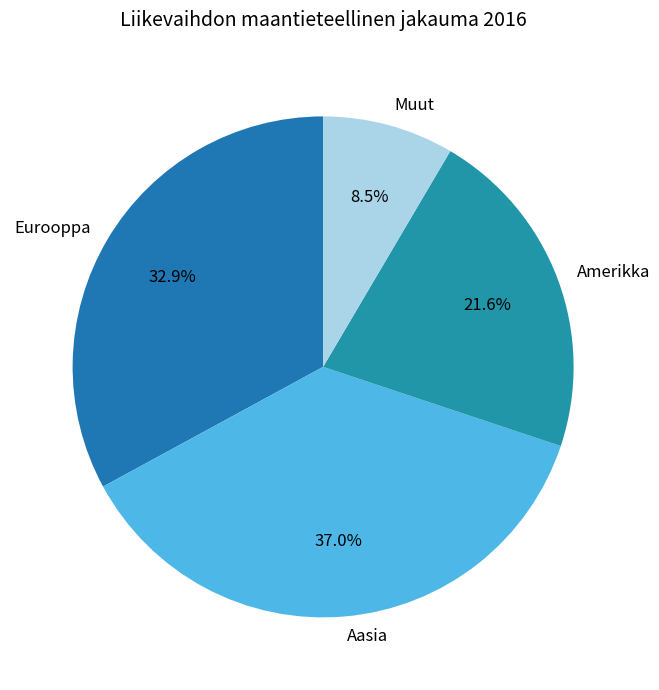

What percentage is the Aasia slice, to the nearest percent?

37%